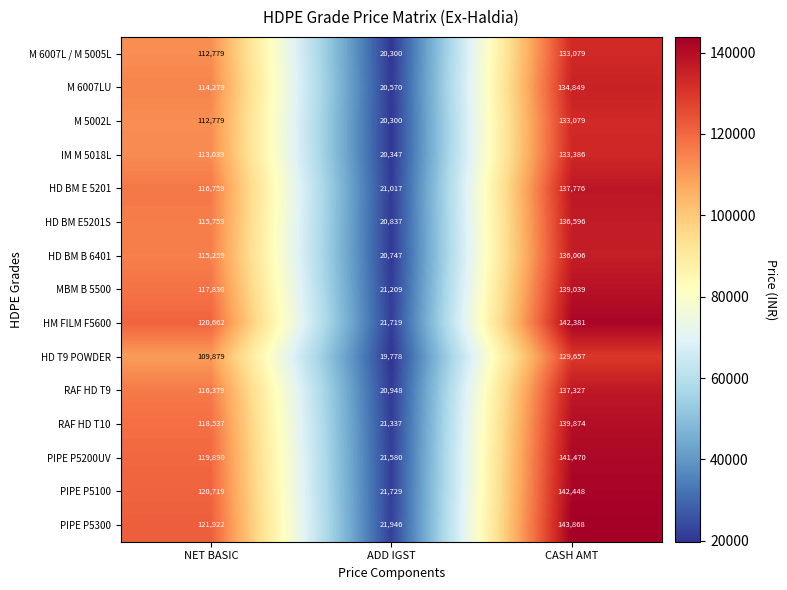

Read the PIPE P5100 value at CASH AMT, to the nearest 50.

142450